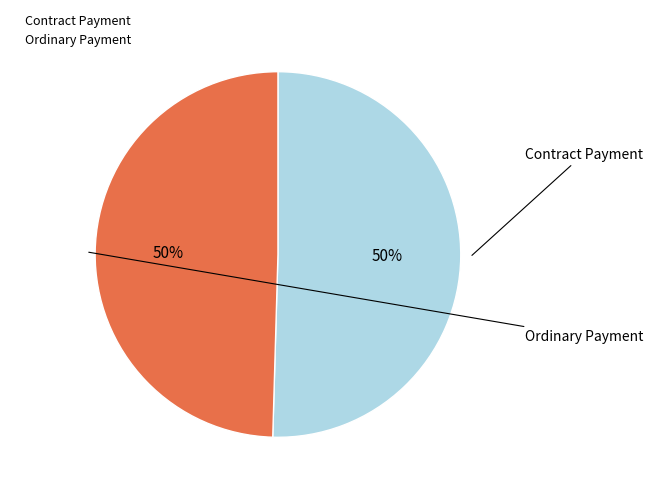

What is the smallest slice in the pie chart?

Ordinary Payment